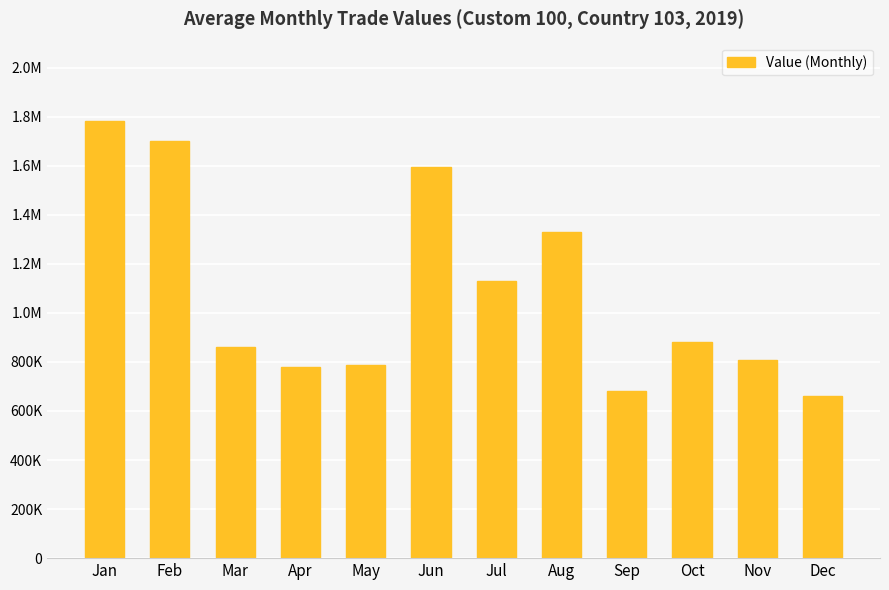

What is the change in value from Jul to Aug?

+198320